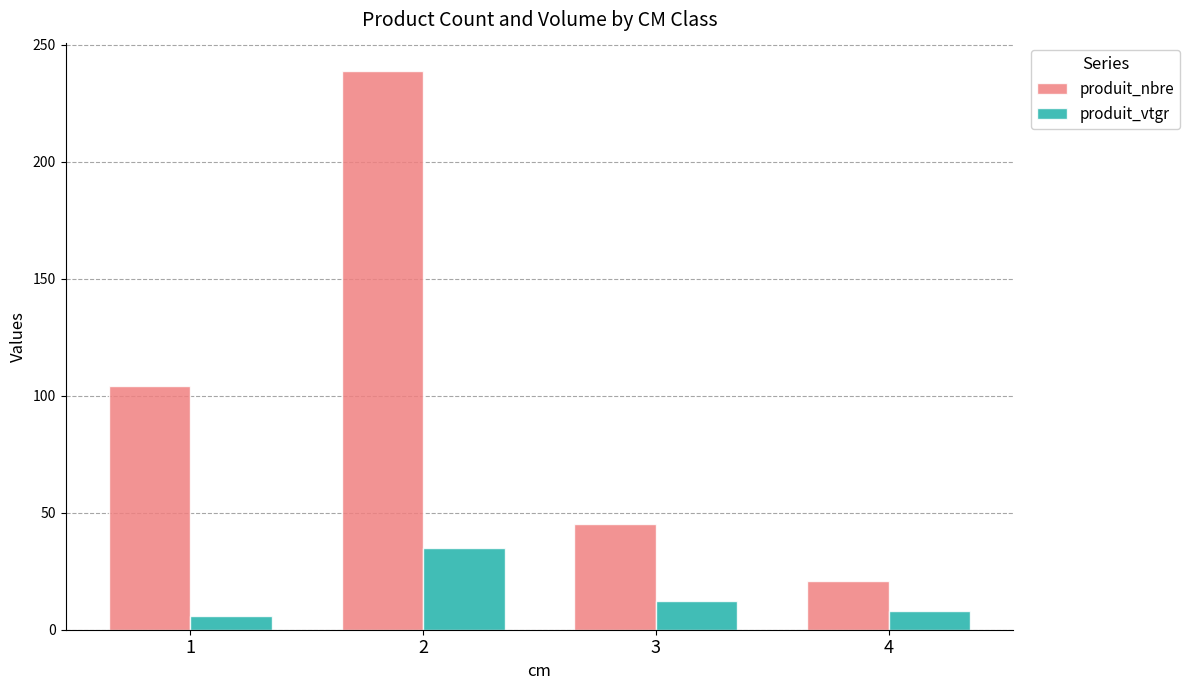

How many produit_nbre values are between 45 and 239?

3